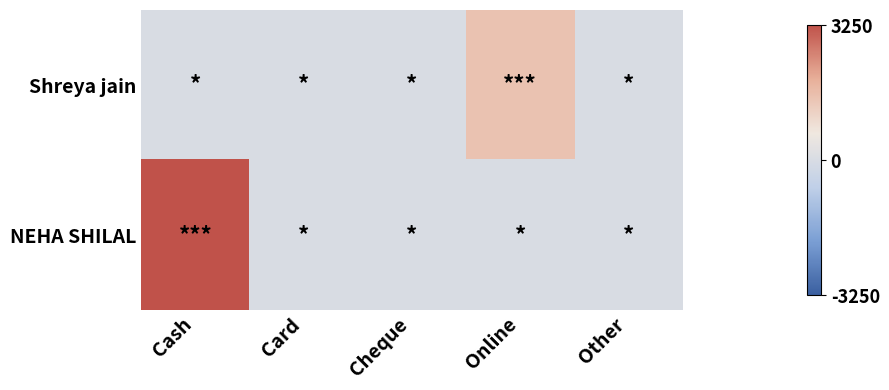

Rank the series by their maximum value, from lowest to highest.

Shreya jain, NEHA SHILAL